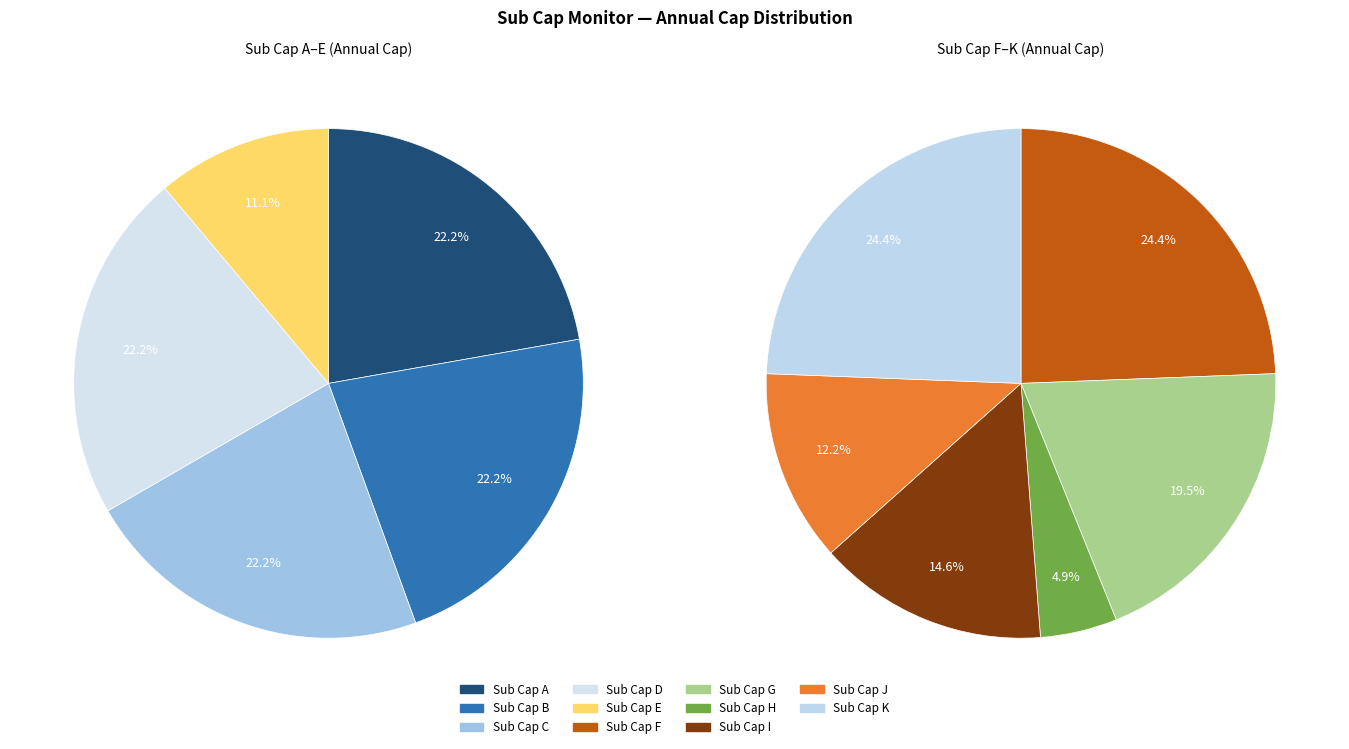

What is the ratio of the value at Sub Cap G to the value at Sub Cap A?

0.8